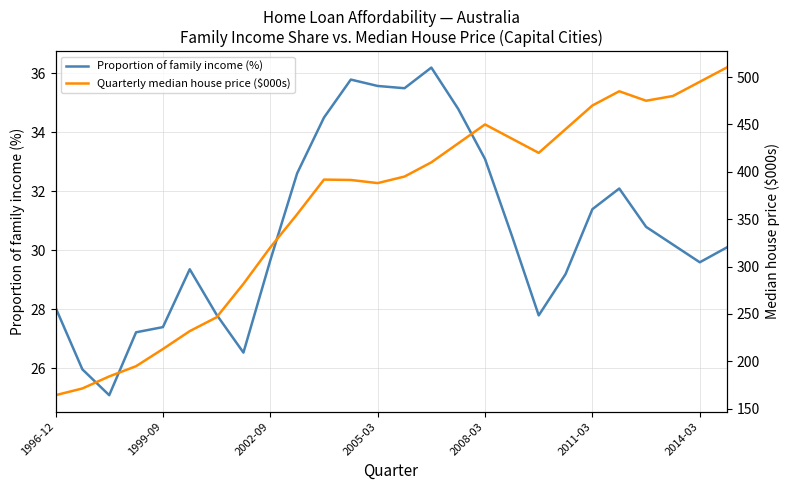

How many values in the Proportion of family income (%) series are below 30?

12